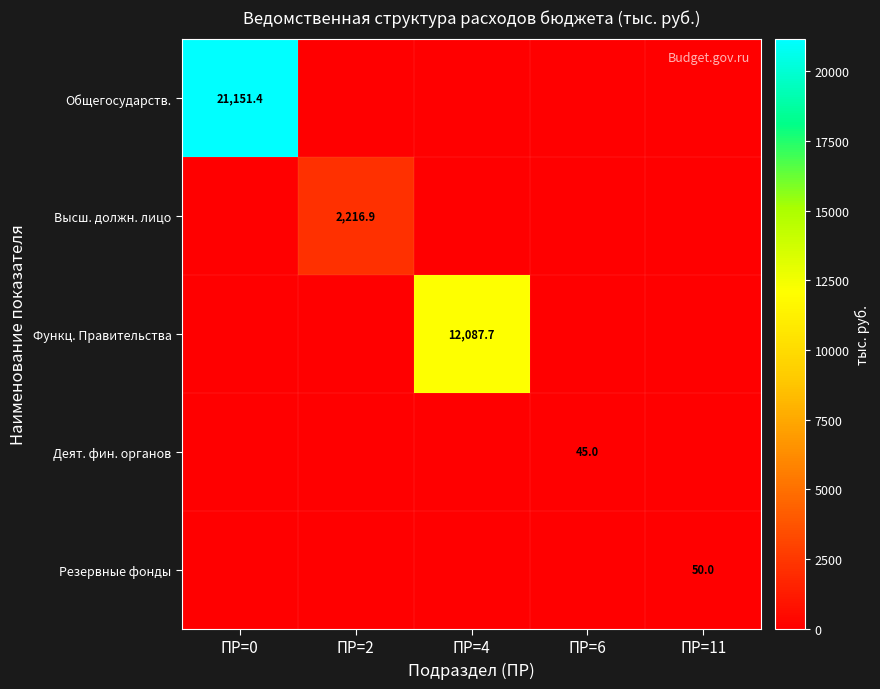

The Общегосударств. series shows 36529.3 at ПР=0. True or false?

False